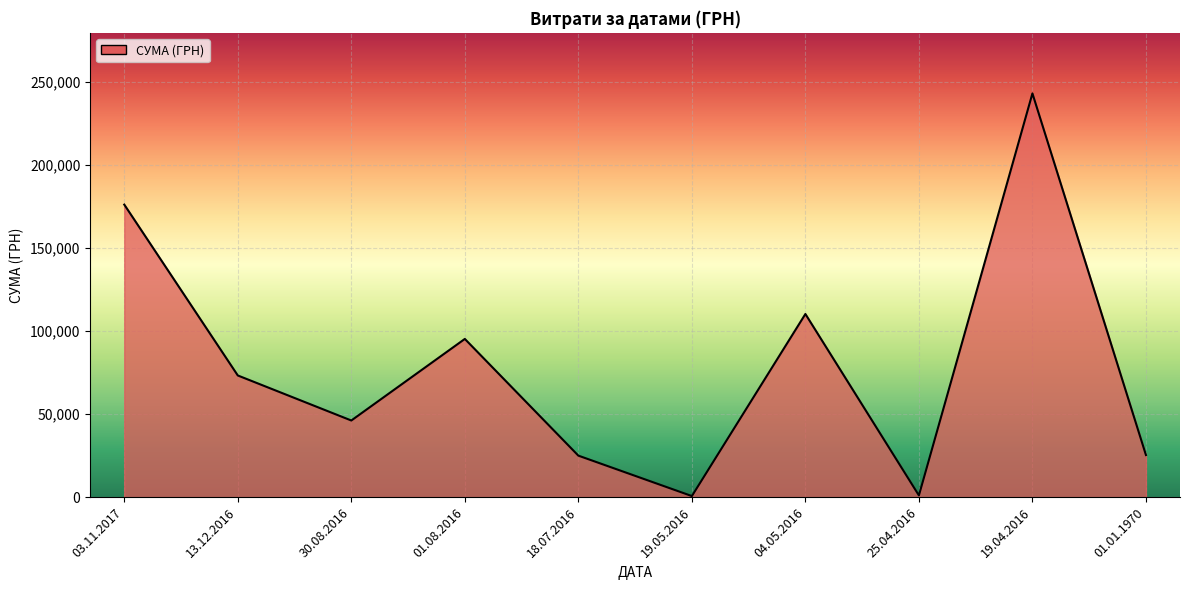

The value at 19.04.2016 is 4358.7. True or false?

False